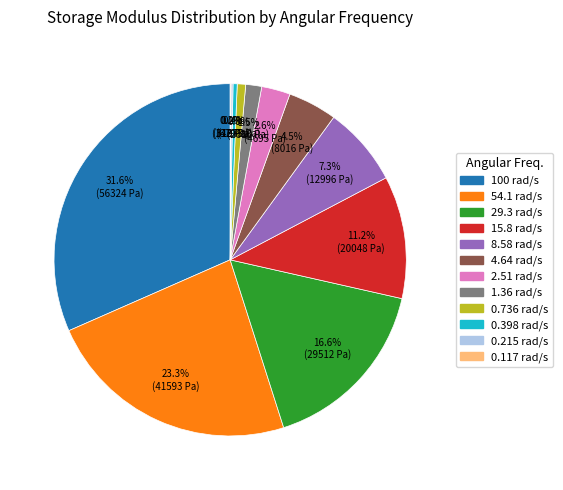

Is it true that 0.736 is 15% of the pie?

False